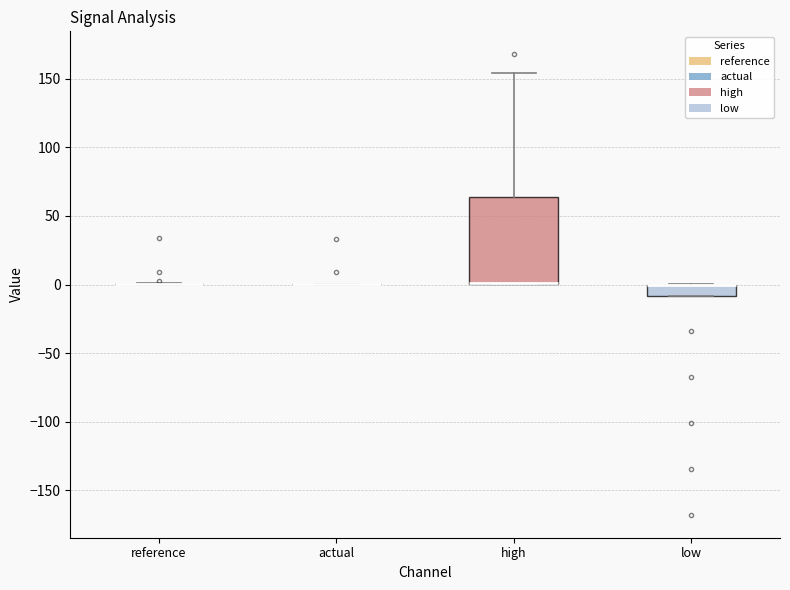

Reading left to right, transcribe this box plot: for each box, give where its median line is, the range the box spans, and where its two whiskers end, as read against the y-axis. The values are not printed on the chart, so give them approximately, as read against the axis.

reference: box collapsed to a line at 0, whiskers 0 to 0
actual: box collapsed to a line at 0, whiskers 0 to 0
high: median 0 (drawn on the box's lower edge), box 0 to 65, whiskers 0 to 155
low: median 0 (drawn on the box's upper edge), box -10 to 0, whiskers -10 to 0